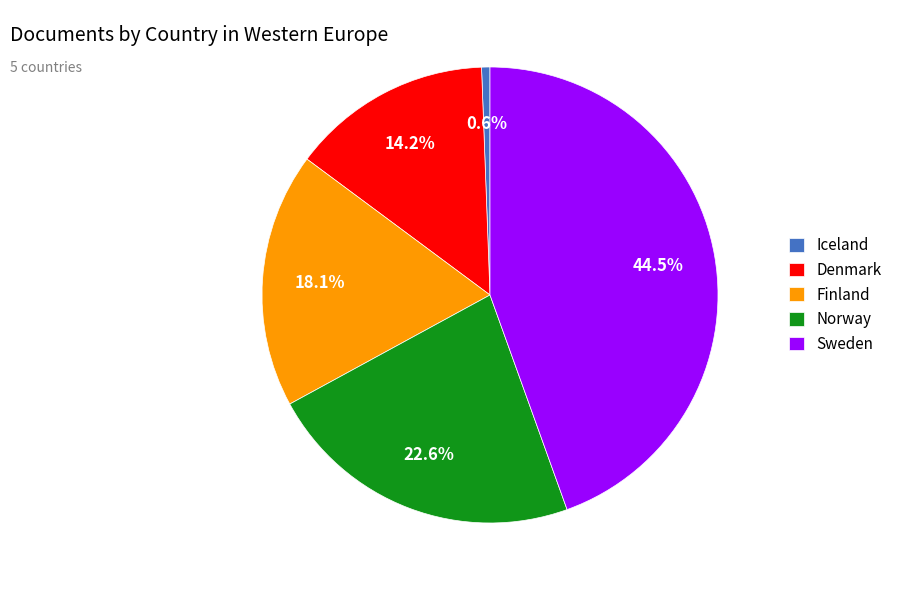

Is the sum of Finland and Norway greater than half?

No